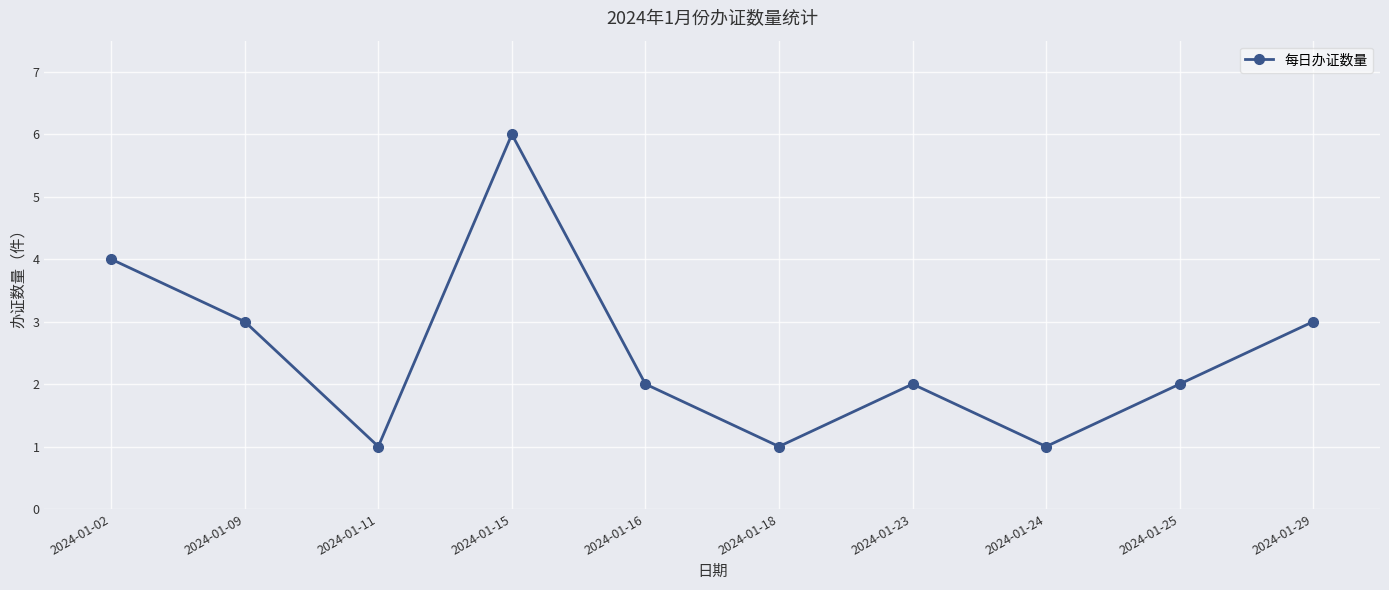

At which label does the data first exceed 2?

2024-01-02